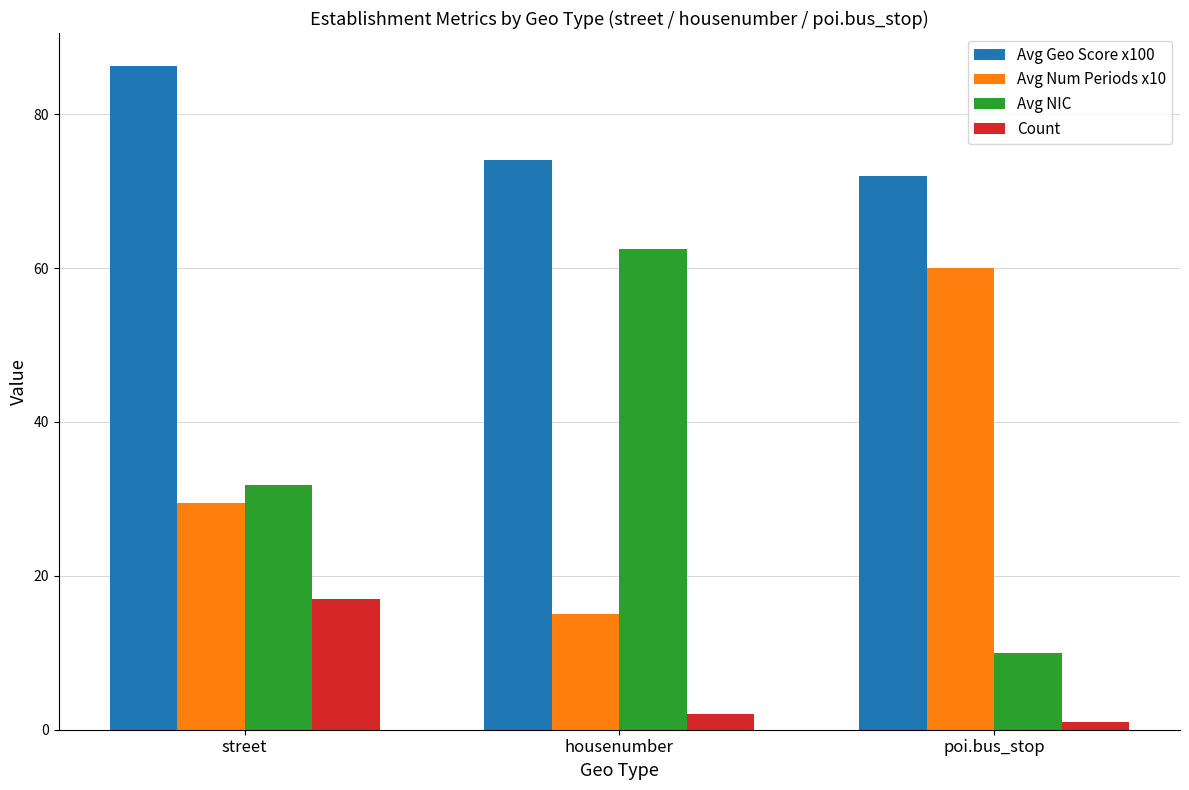

How many bars are there in each group?

4